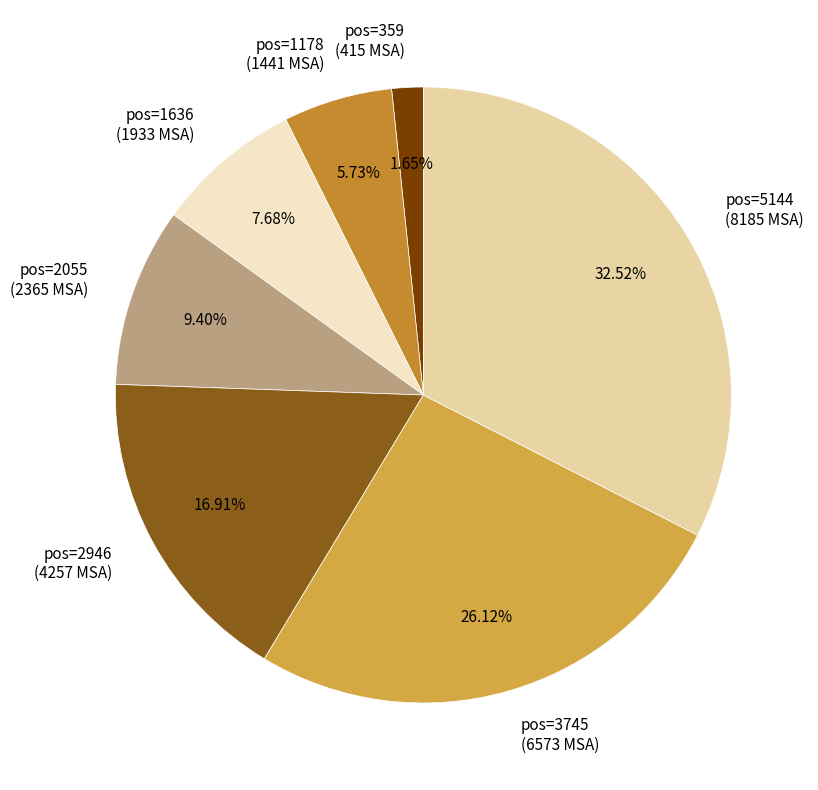

Do pos=1636 (1933 MSA) and pos=1178 (1441 MSA) together represent more than half of the pie?

No